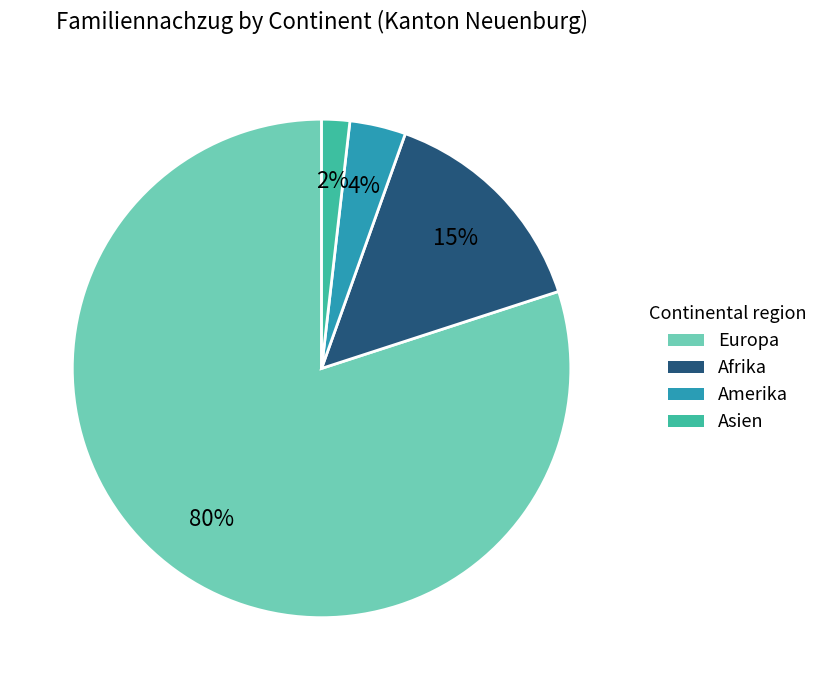

Combined, do Europa and Asien account for over 50%?

Yes